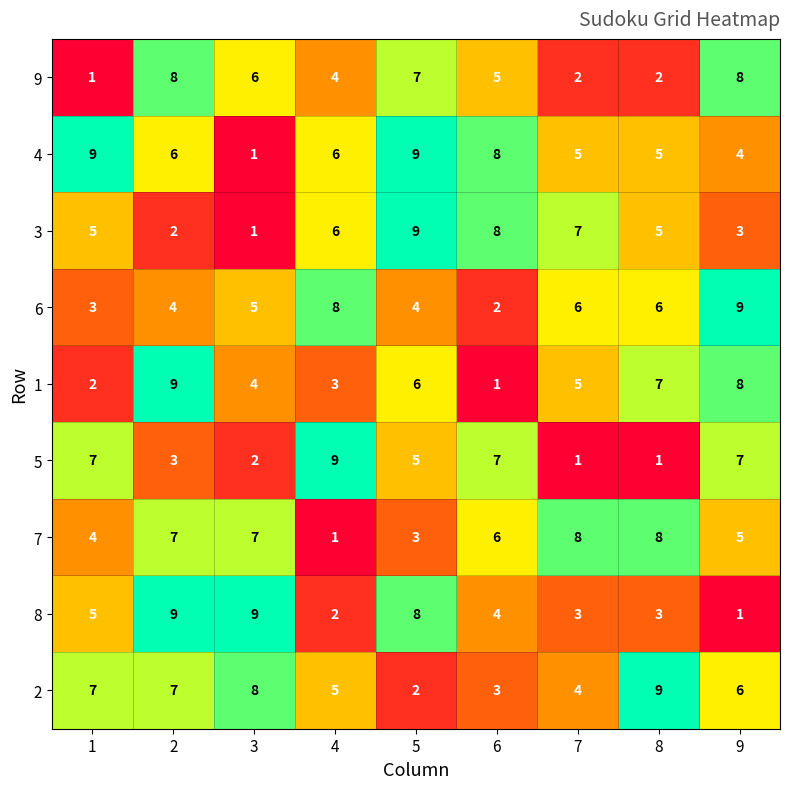

What value does the 5 series have at 6?

7